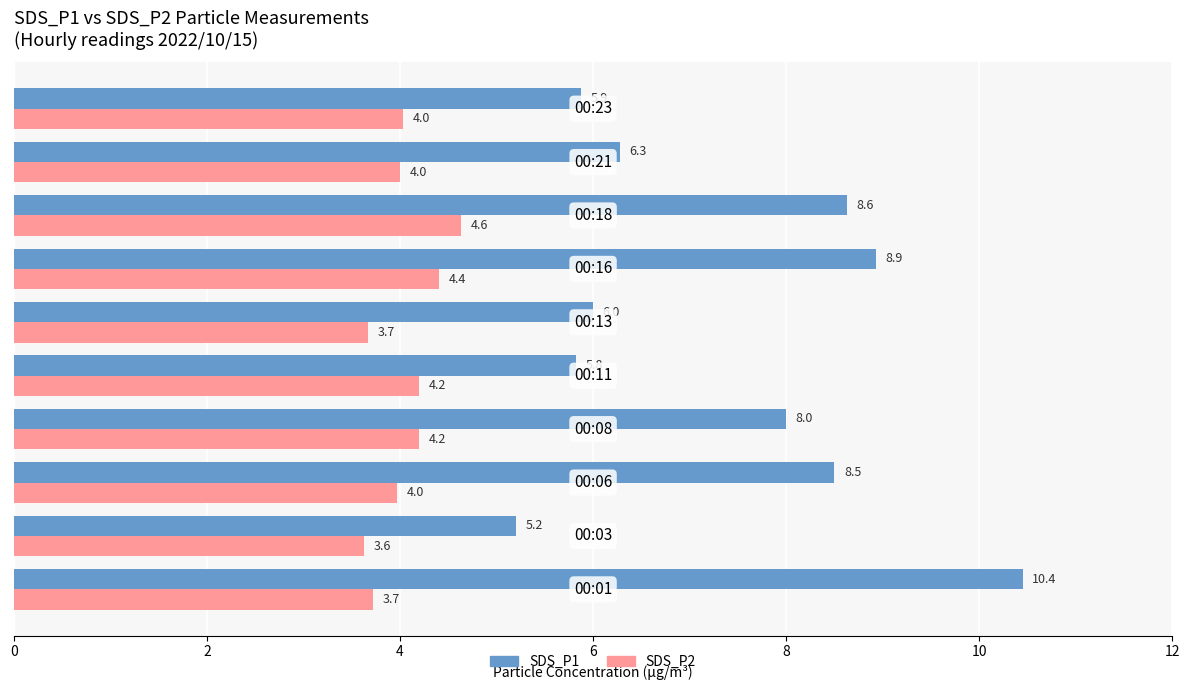

Which series has the largest total across all categories?

SDS_P1